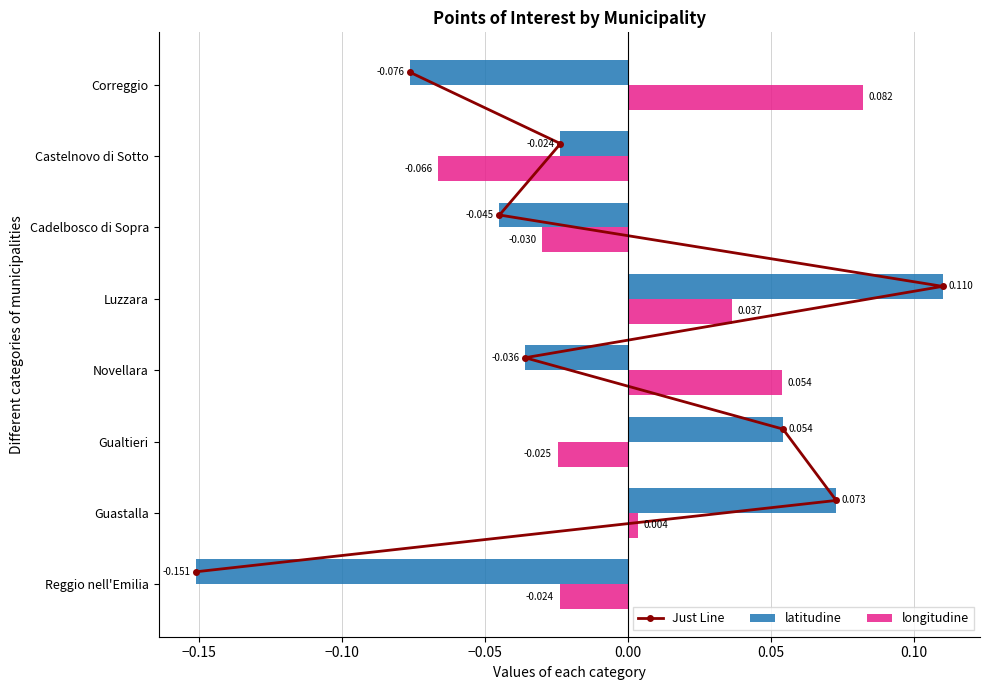

What is the smallest value displayed?

-0.2